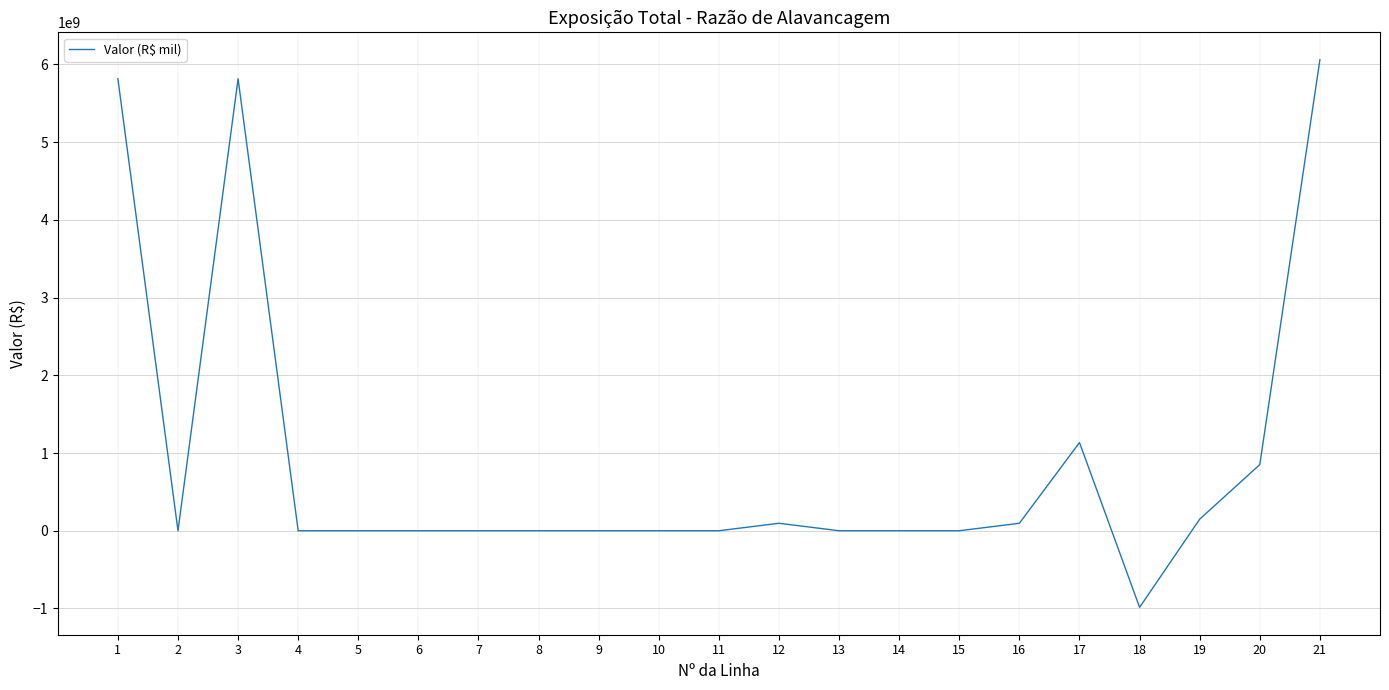

What is the minimum value shown in the chart?

-985795366.9